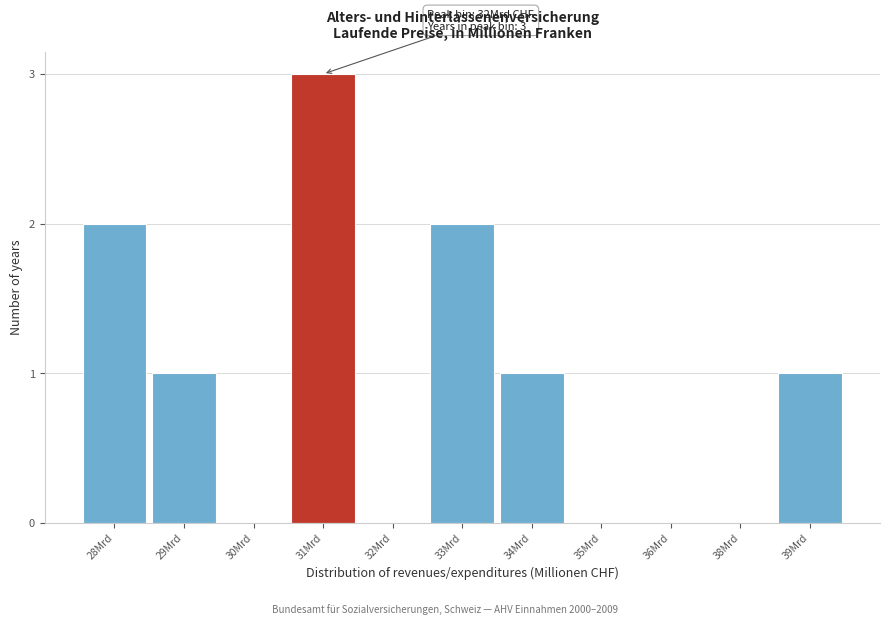

Reading left to right, transcribe all the data shown in this chart.

28Mrd=2	29Mrd=1	30Mrd=0	31Mrd=3	32Mrd=0	33Mrd=2	34Mrd=1	35Mrd=0	36Mrd=0	38Mrd=0	39Mrd=1